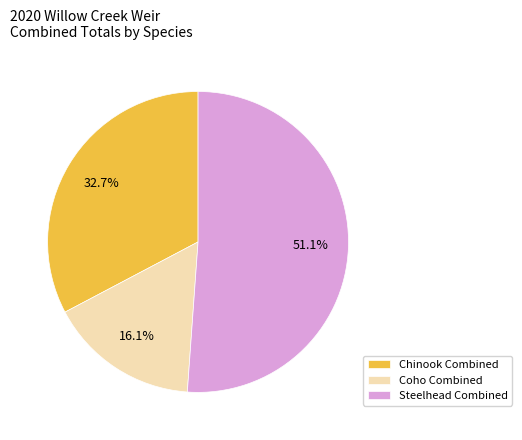

To the nearest percent, what percentage of the pie is Chinook?

33%